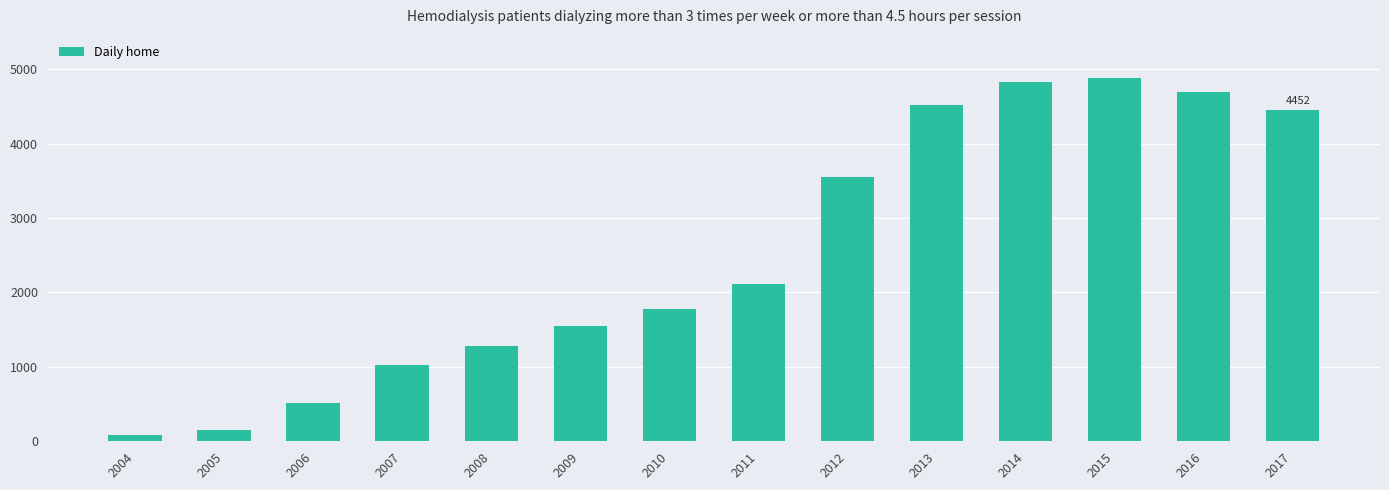

True or false: the data shows 4523 at 2013.

True